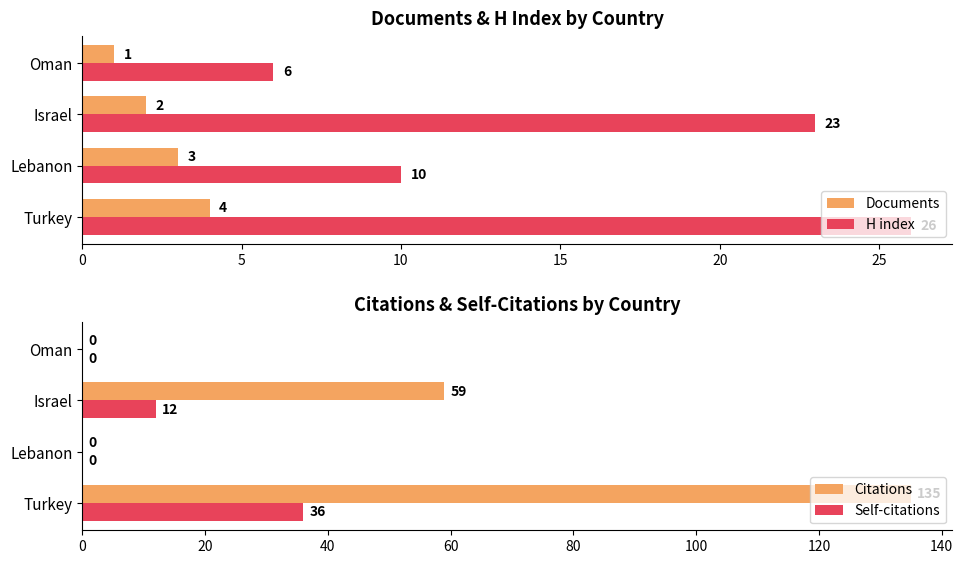

What is the greatest value displayed?

135